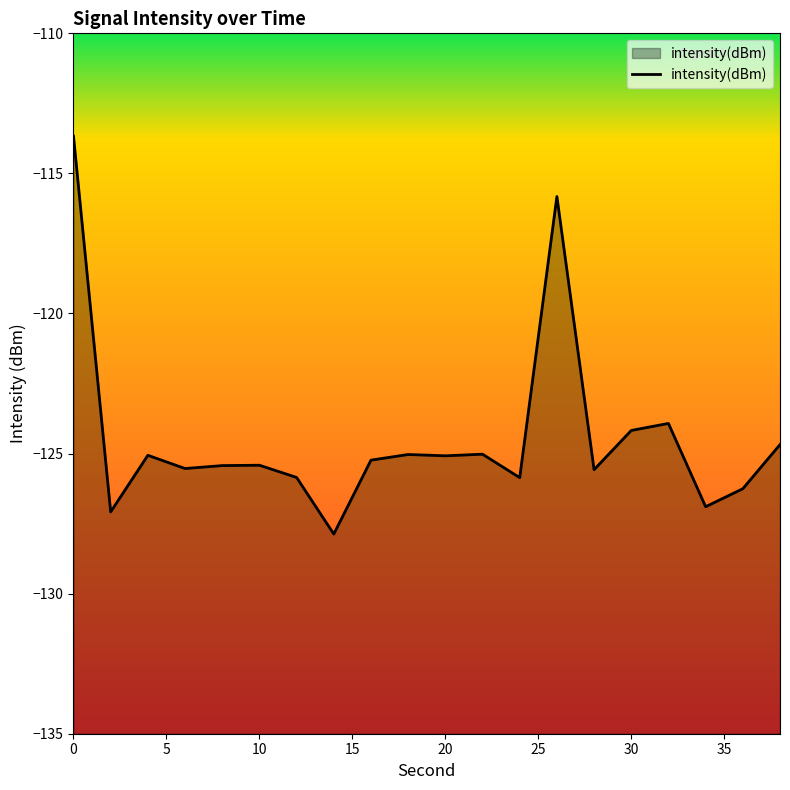

How many interior local peaks (higher than both neighbors) does the data have?

6